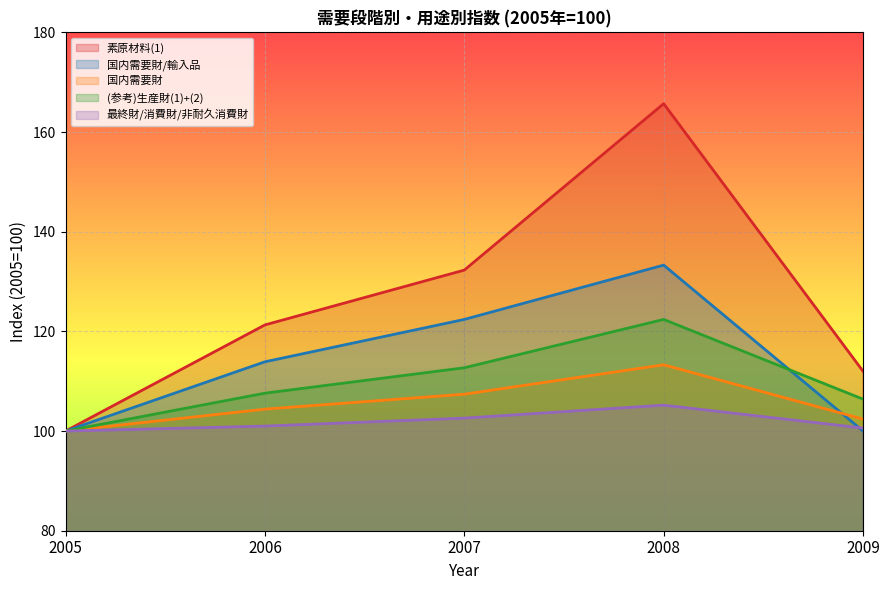

What is the sum of all (参考)生産財(1)+(2) values?

549.1